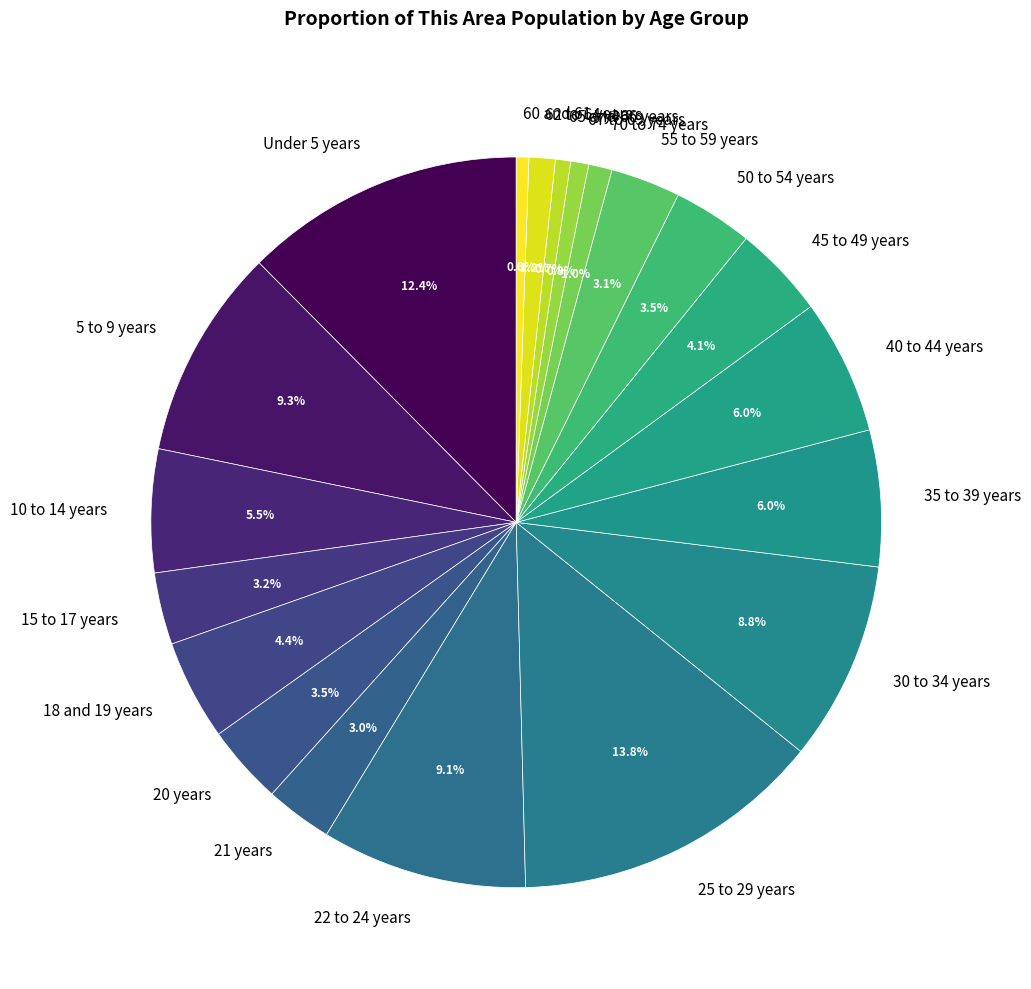

How many segments does this pie chart have?

20